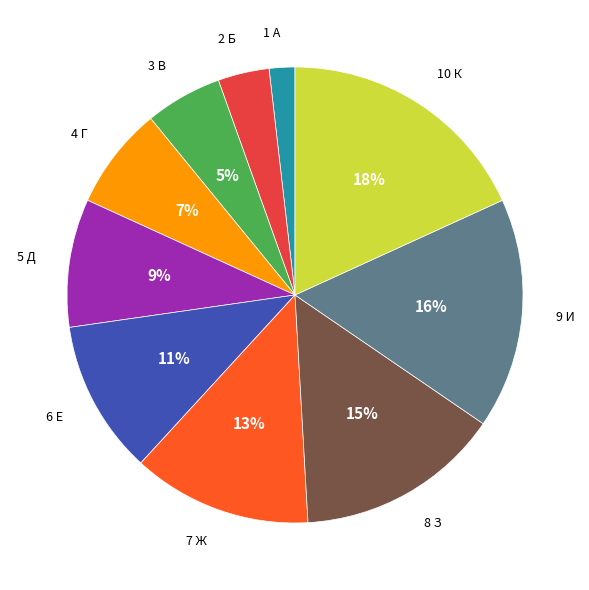

To the nearest percent, what is the difference between the largest and smallest slice percentages?

16%